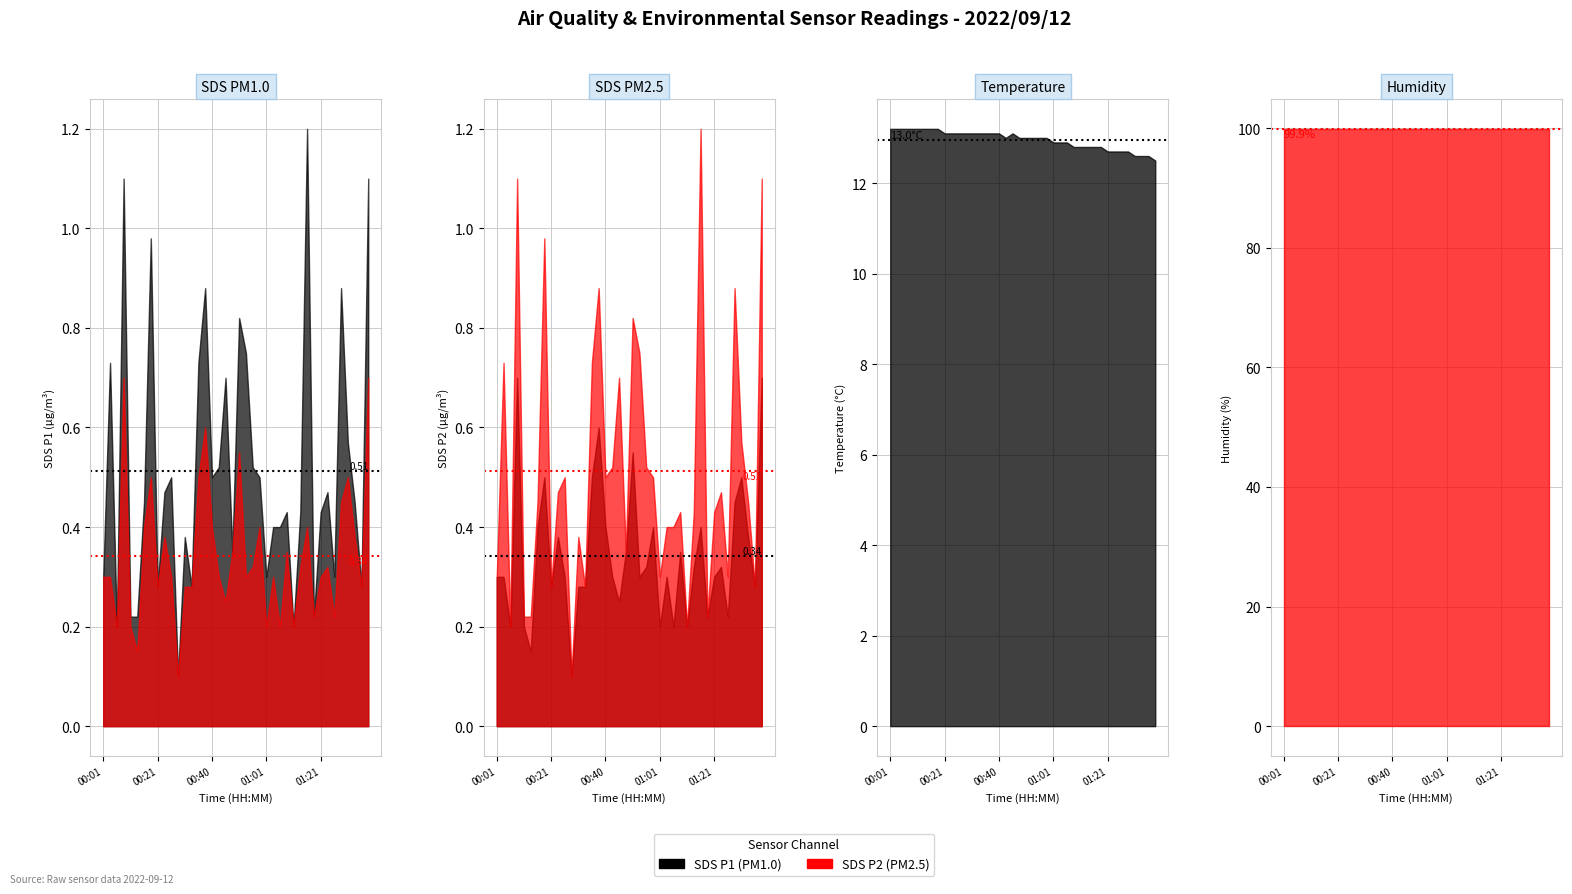

True or false: Temp and SDS_P2 cross at least once.

False